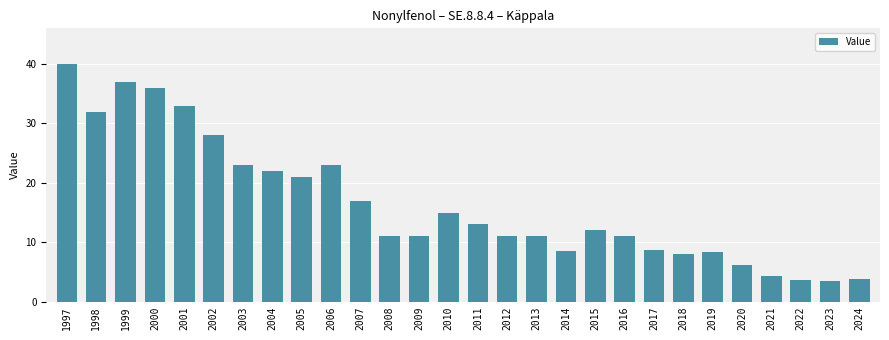

What is the sum of the values at 2002 and 2016?

39.0